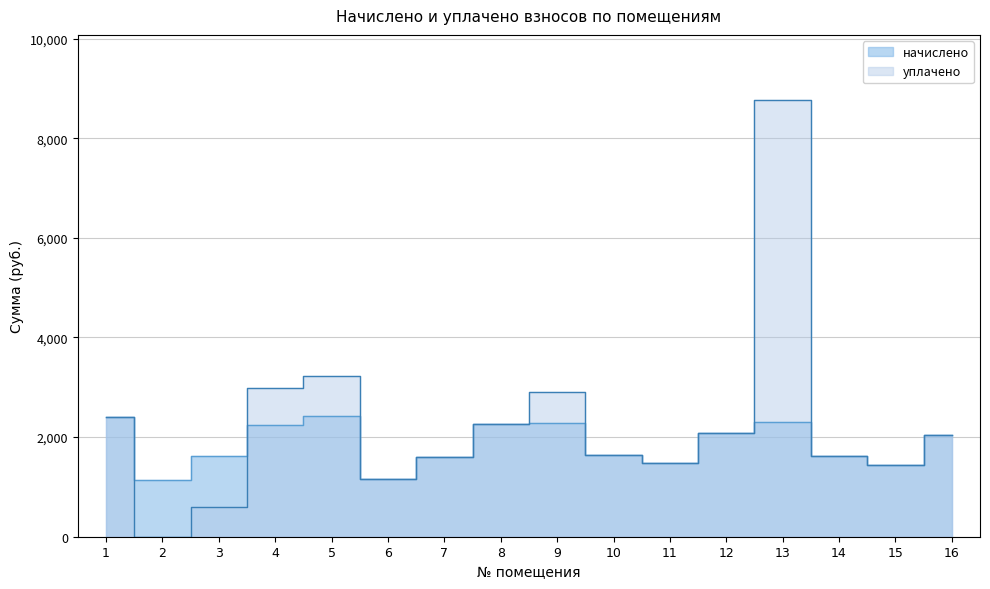

Which series has the largest total across all categories?

уплачено